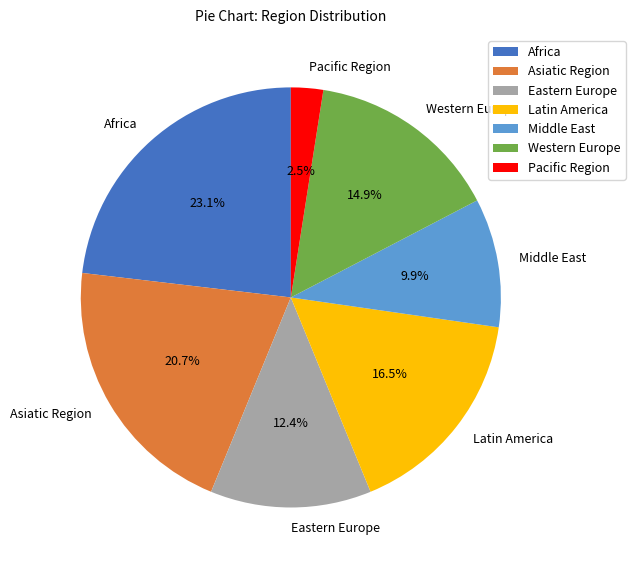

Between Africa and Western Europe, which is larger?

Africa